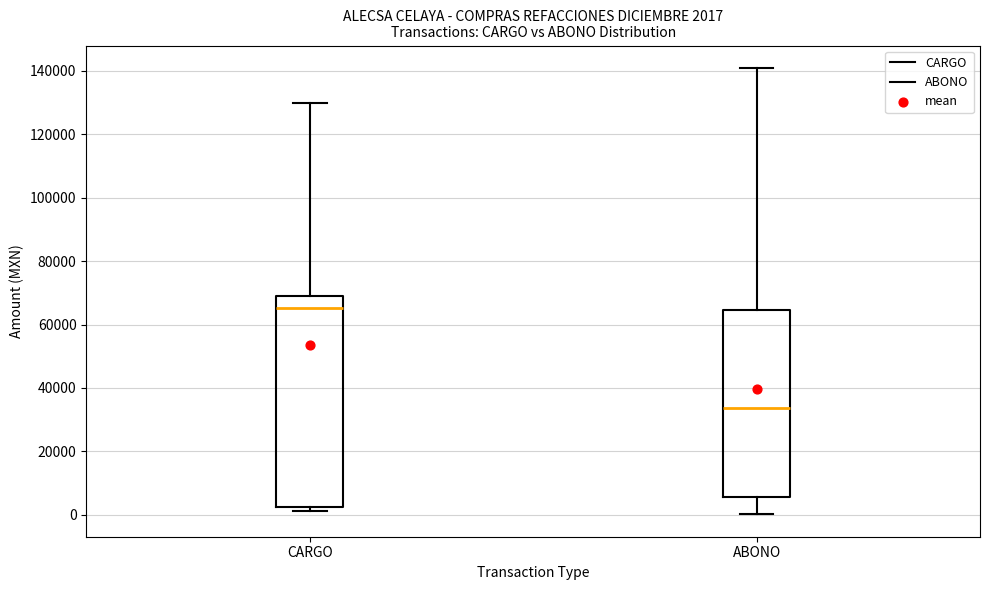

Which box's median line is the lowest?

ABONO